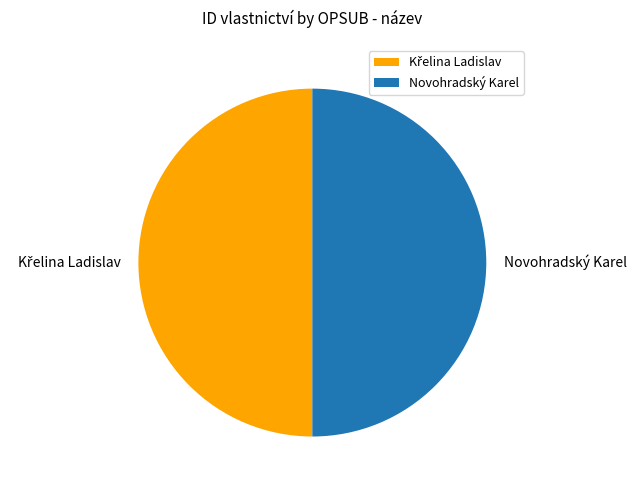

Is it true that Novohradský Karel is 37% of the pie?

False